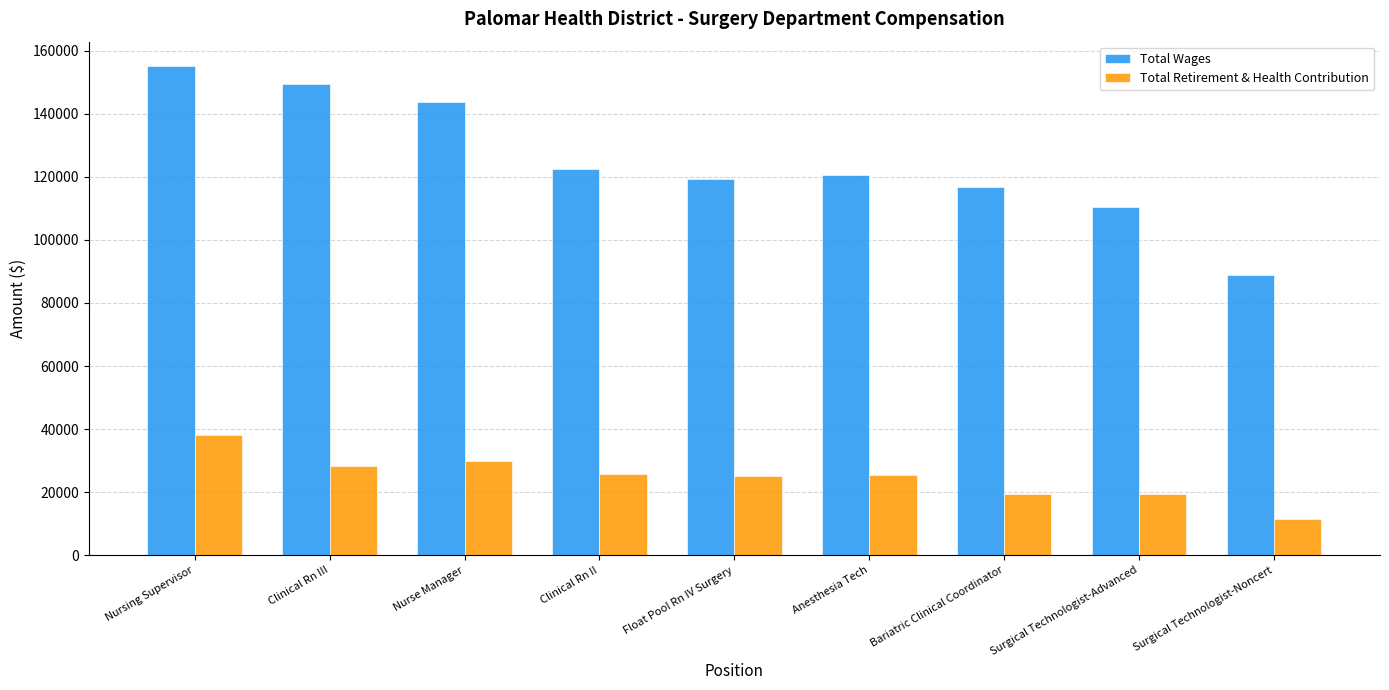

What is the label of the 7th bar from the right?

Nurse Manager